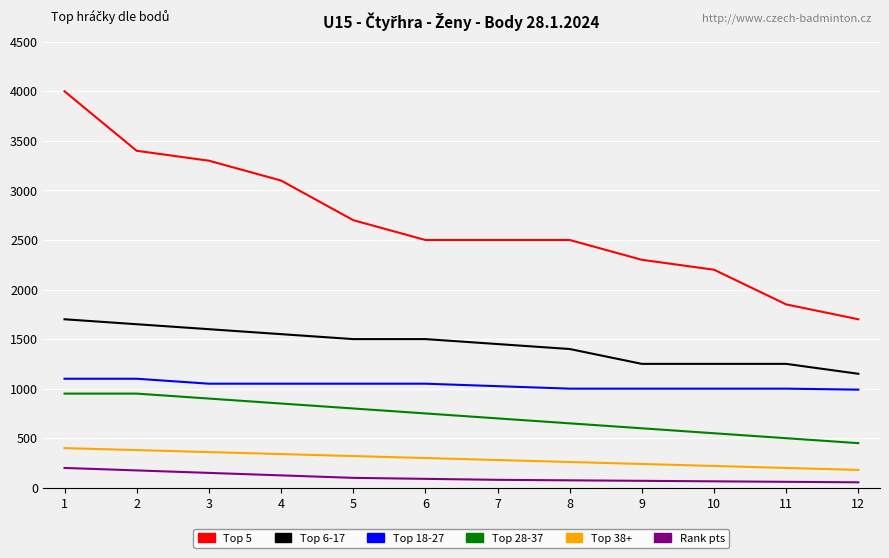

The value of Top 28-37 at 1 is 1281. True or false?

False